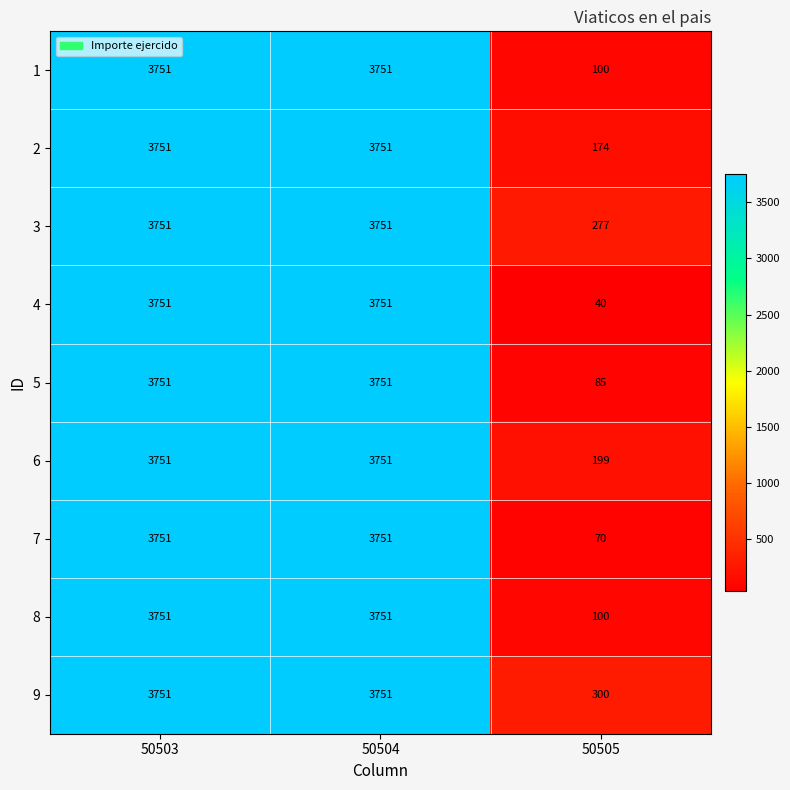

Reading left to right, what are all the values shown in this chart?

1: 50503=3751	50504=3751	50505=100
2: 50503=3751	50504=3751	50505=174
3: 50503=3751	50504=3751	50505=277
4: 50503=3751	50504=3751	50505=40
5: 50503=3751	50504=3751	50505=85
6: 50503=3751	50504=3751	50505=199
7: 50503=3751	50504=3751	50505=70
8: 50503=3751	50504=3751	50505=100
9: 50503=3751	50504=3751	50505=300